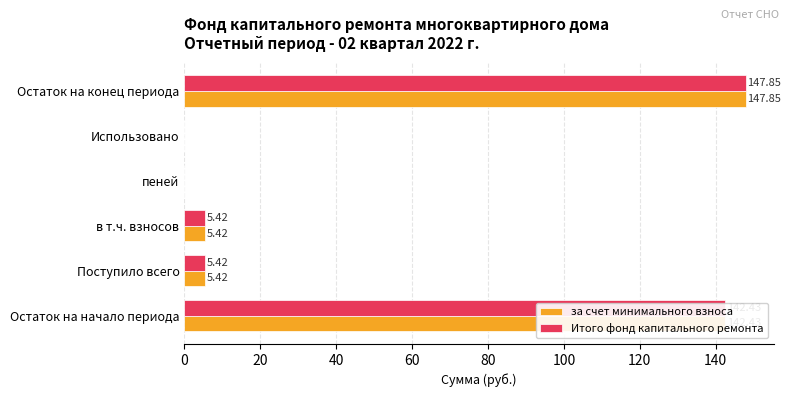

What is the sum of the за счет минимального взноса values at Остаток на конец периода and в т.ч. взносов?

153.3